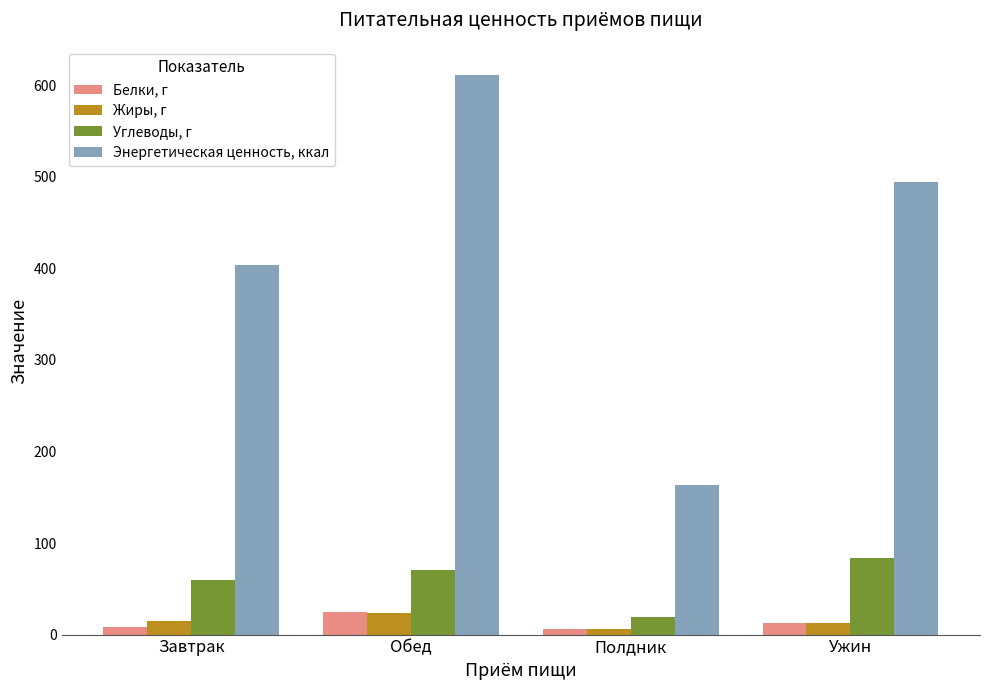

Is it true that Жиры, г equals 12.2 at Ужин?

True